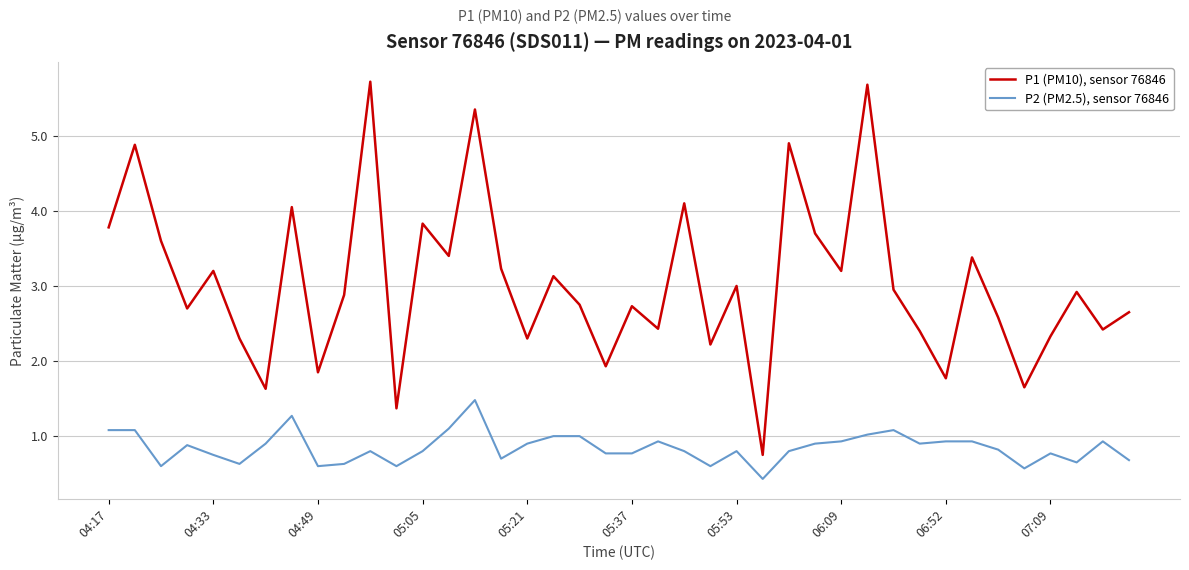

What is the minimum value shown in the chart?

0.4